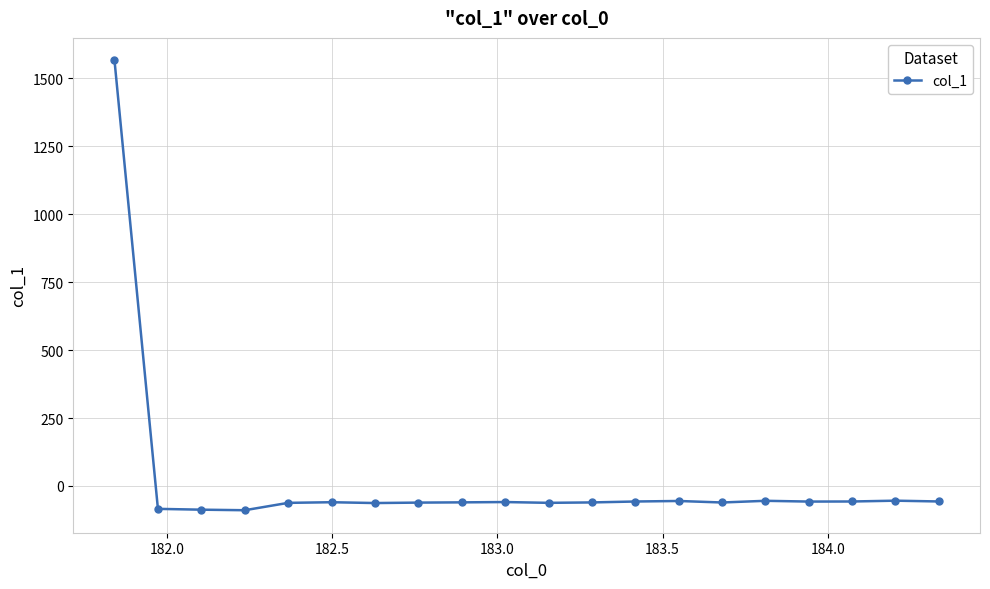

What is the greatest value displayed?

1566.5